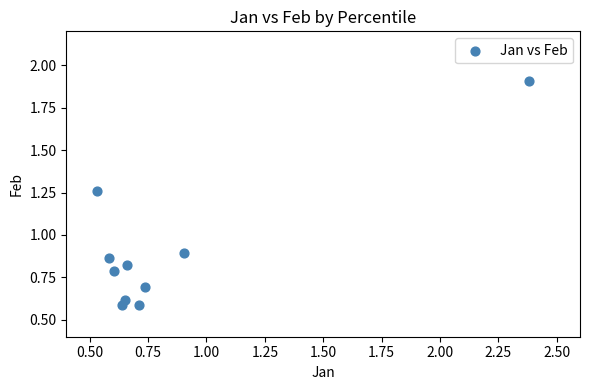

What is the range of X values (max minus min)?

1.9